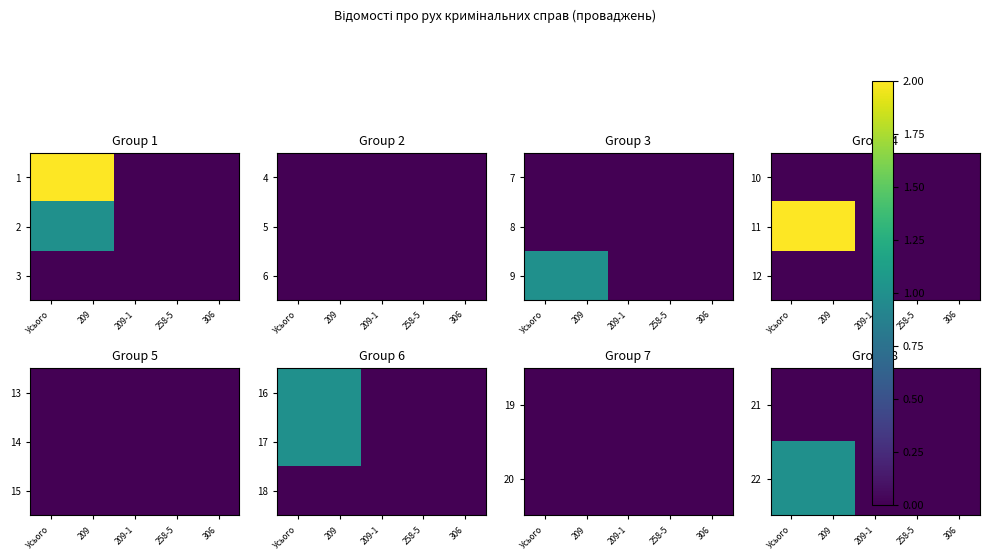

What is the maximum value for 22?

1